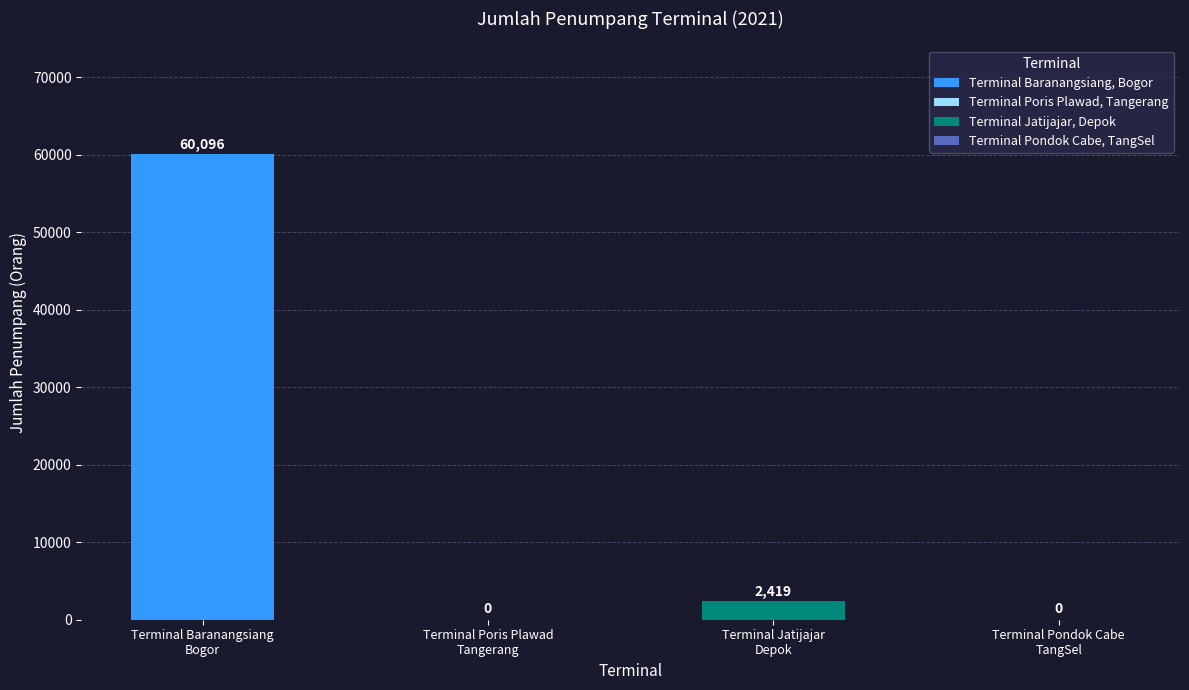

What is the change in value from Terminal Baranangsiang, Bogor to Terminal Jatijajar, Depok?

-57677